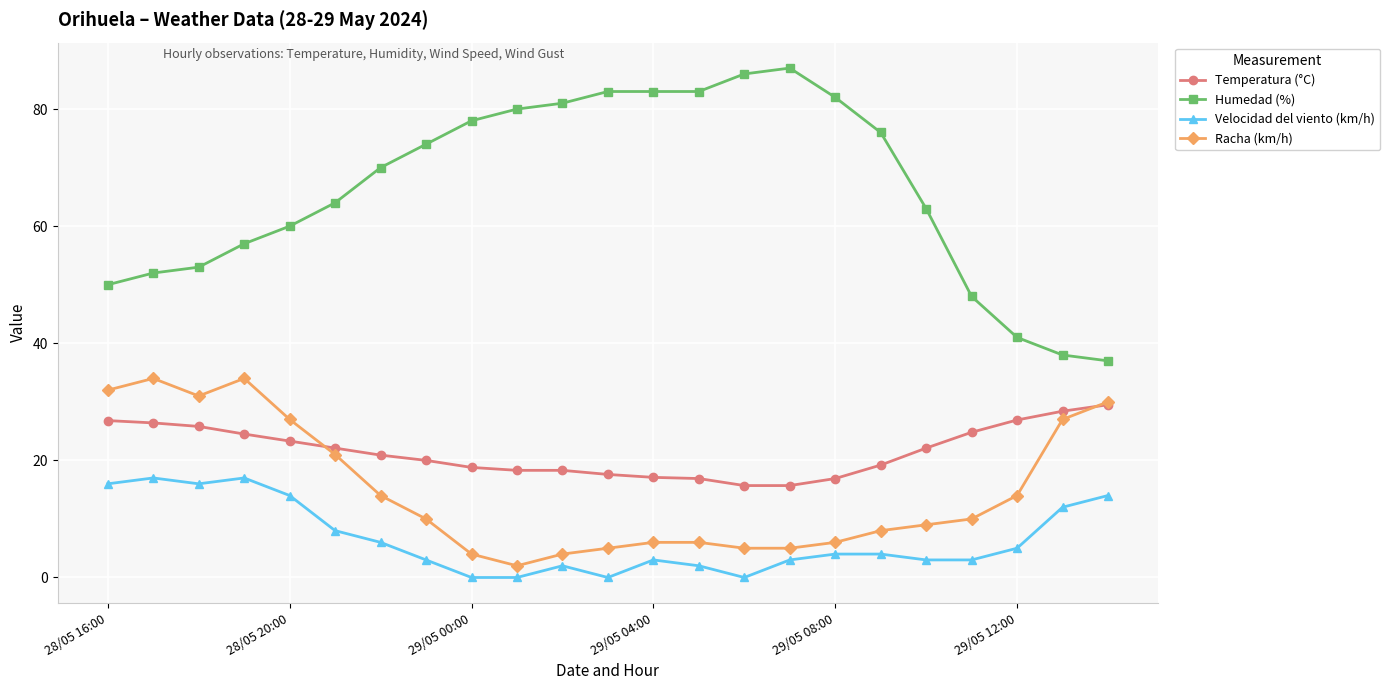

What is the value of the Racha (km/h) point at the 14th from the left?

6.0